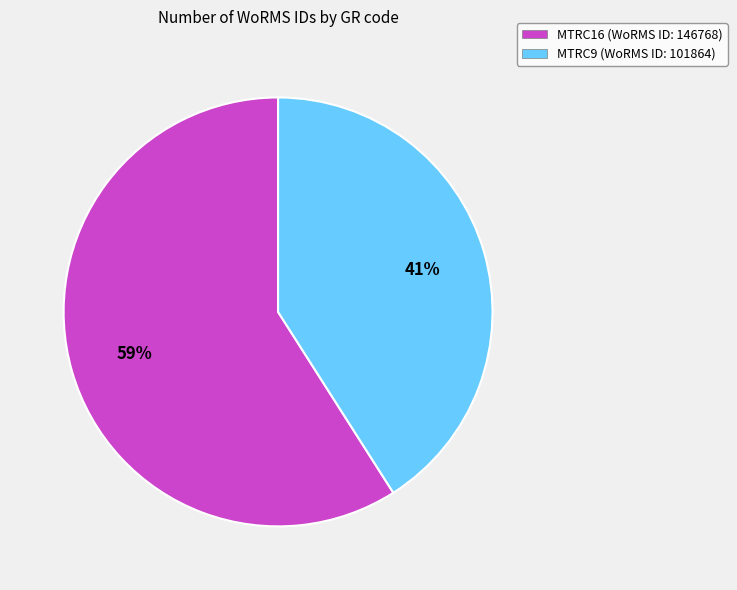

To the nearest percent, what is the difference between the MTRC16 and MTRC9 slice percentages?

18%